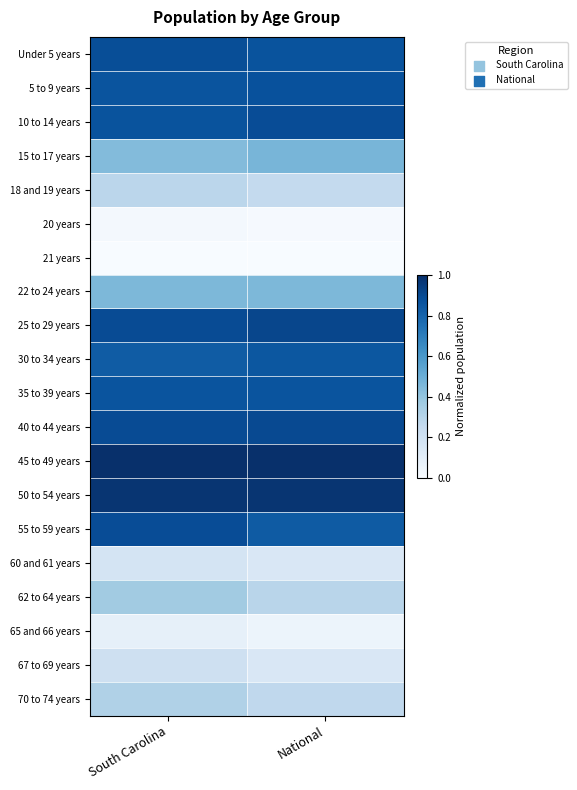

Reading right to left, transcribe all the data shown in this chart.

Under 5 years: National=0.9	South Carolina=0.9
5 to 9 years: National=0.9	South Carolina=0.9
10 to 14 years: National=0.9	South Carolina=0.9
15 to 17 years: National=0.5	South Carolina=0.4
18 and 19 years: National=0.3	South Carolina=0.3
20 years: National=0.0	South Carolina=0.0
21 years: National=0.0	South Carolina=0.0
22 to 24 years: National=0.5	South Carolina=0.5
25 to 29 years: National=0.9	South Carolina=0.9
30 to 34 years: National=0.9	South Carolina=0.8
35 to 39 years: National=0.9	South Carolina=0.9
40 to 44 years: National=0.9	South Carolina=0.9
45 to 49 years: National=1.0	South Carolina=1.0
50 to 54 years: National=1.0	South Carolina=1.0
55 to 59 years: National=0.8	South Carolina=0.9
60 and 61 years: National=0.2	South Carolina=0.2
62 to 64 years: National=0.3	South Carolina=0.4
65 and 66 years: National=0.1	South Carolina=0.1
67 to 69 years: National=0.2	South Carolina=0.2
70 to 74 years: National=0.3	South Carolina=0.3